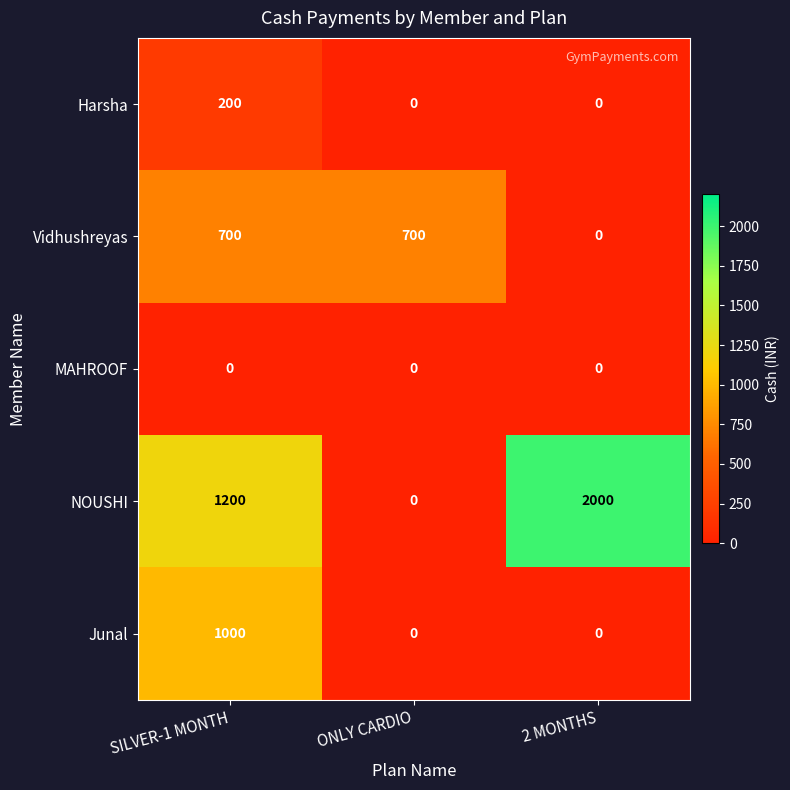

Between SILVER-1 MONTH and 2 MONTHS, which series saw the biggest shift?

Junal